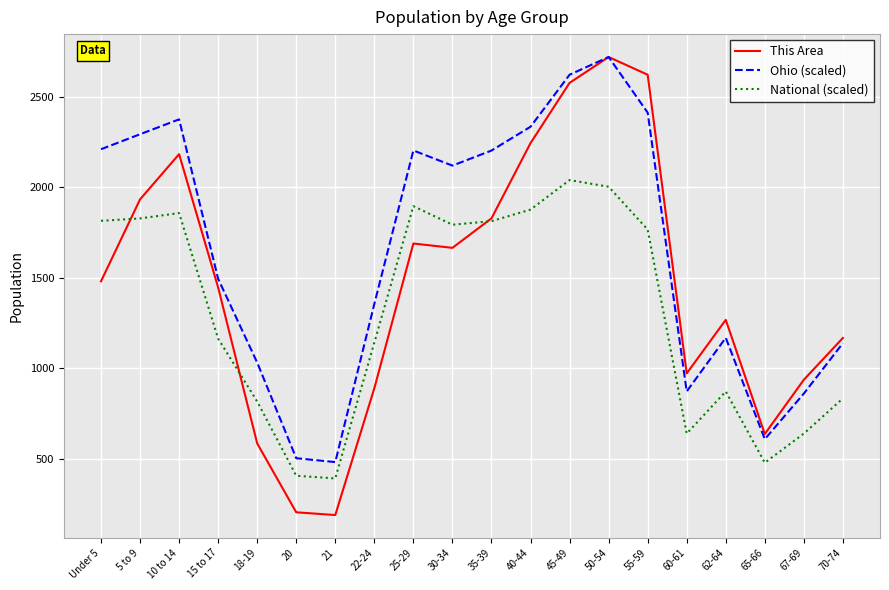

Which series has the largest total across all categories?

Ohio (scaled)